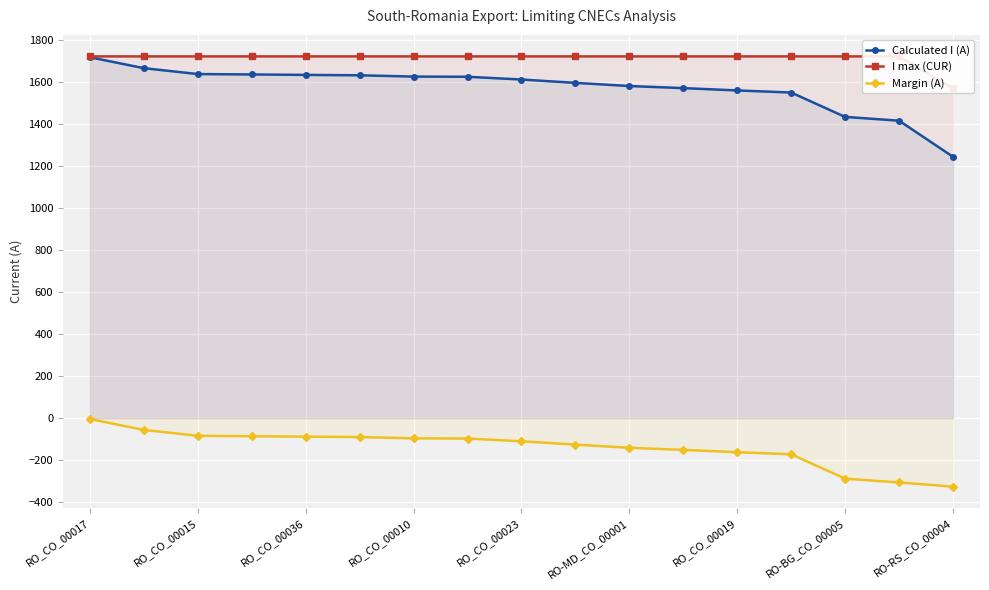

At how many categories does at least one series exceed -33?

17